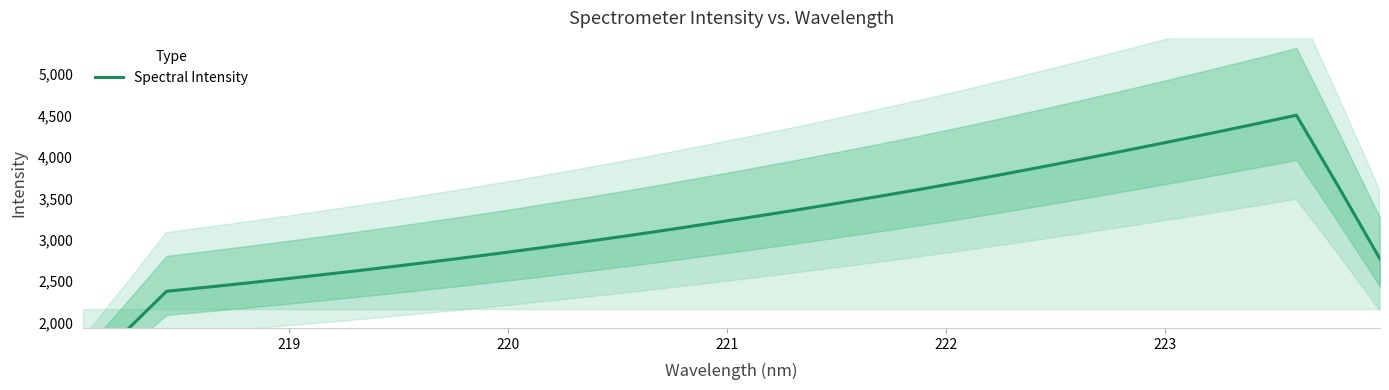

What is the value of the 29th point from the left?

4397.1